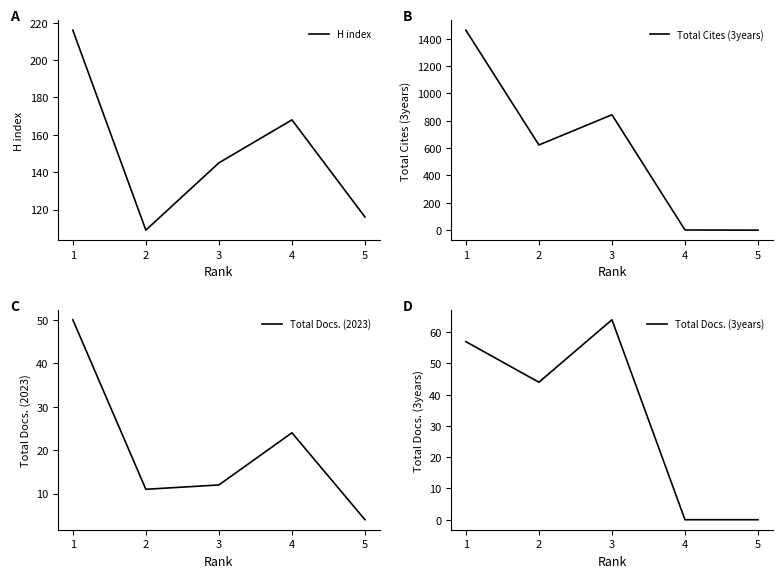

What is the value of the H index point at the 4th from the left?

168